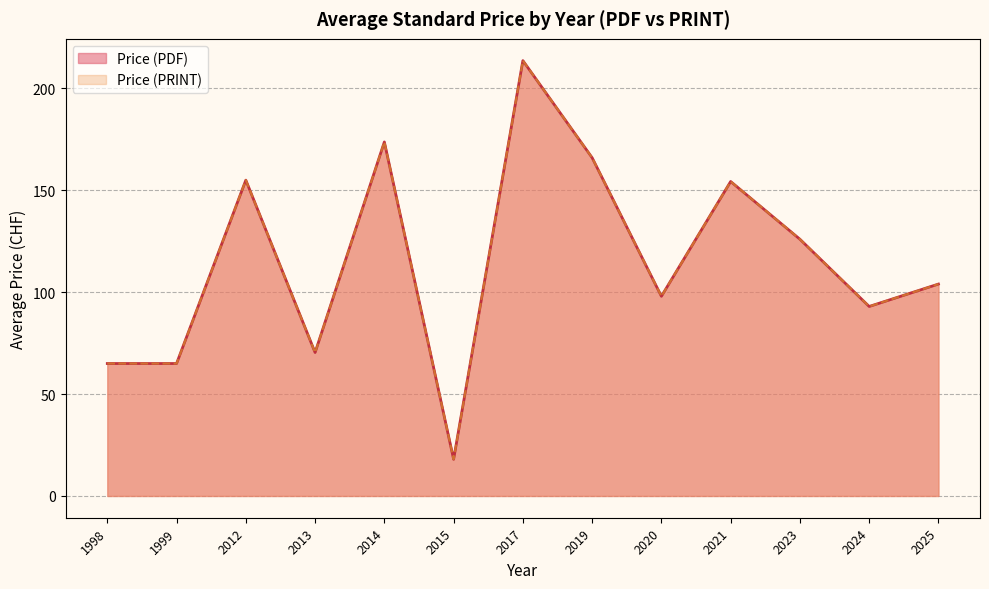

Does the chart have visible grid lines?

Yes